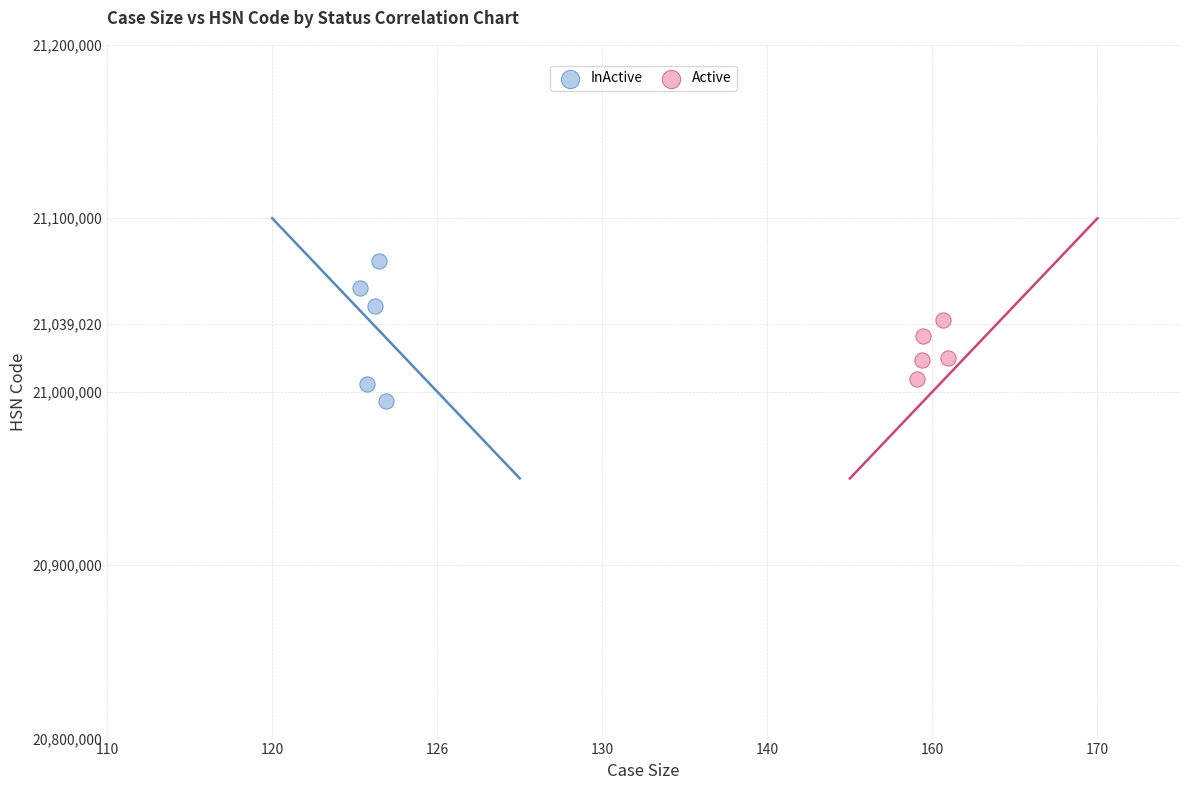

Which series reaches the maximum Y coordinate?

InActive